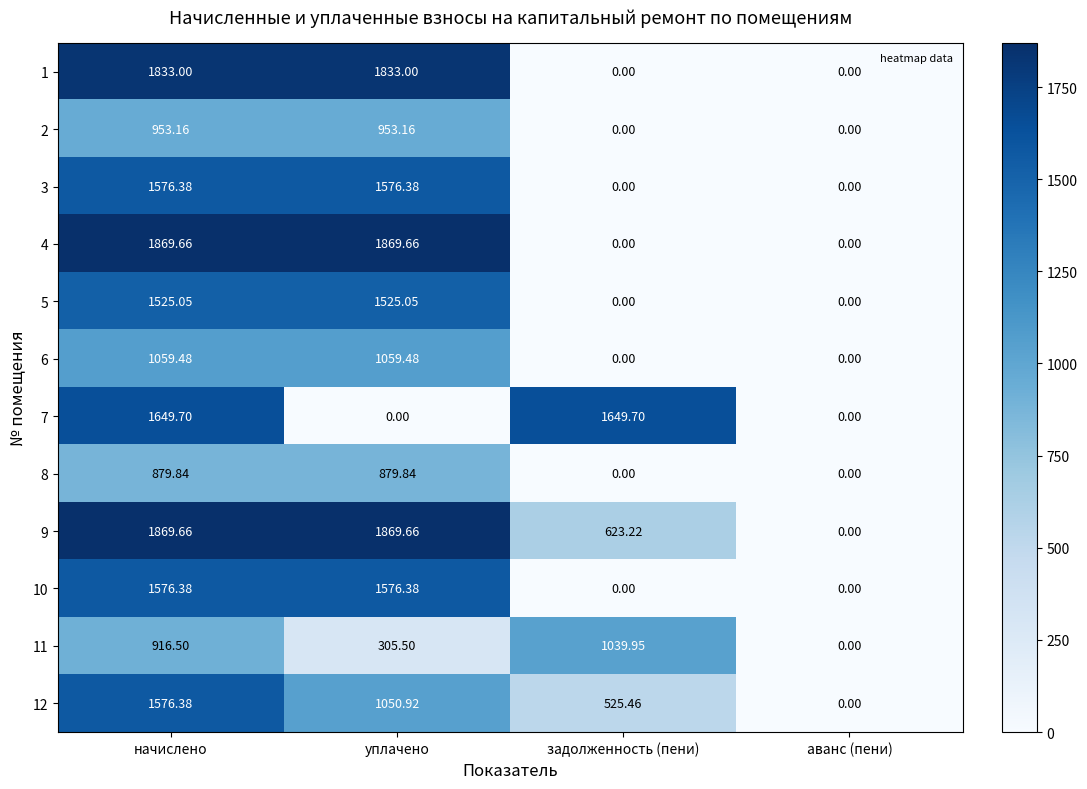

Is the value of 8 at начислено greater than the value of 3 at аванс (пени)?

Yes